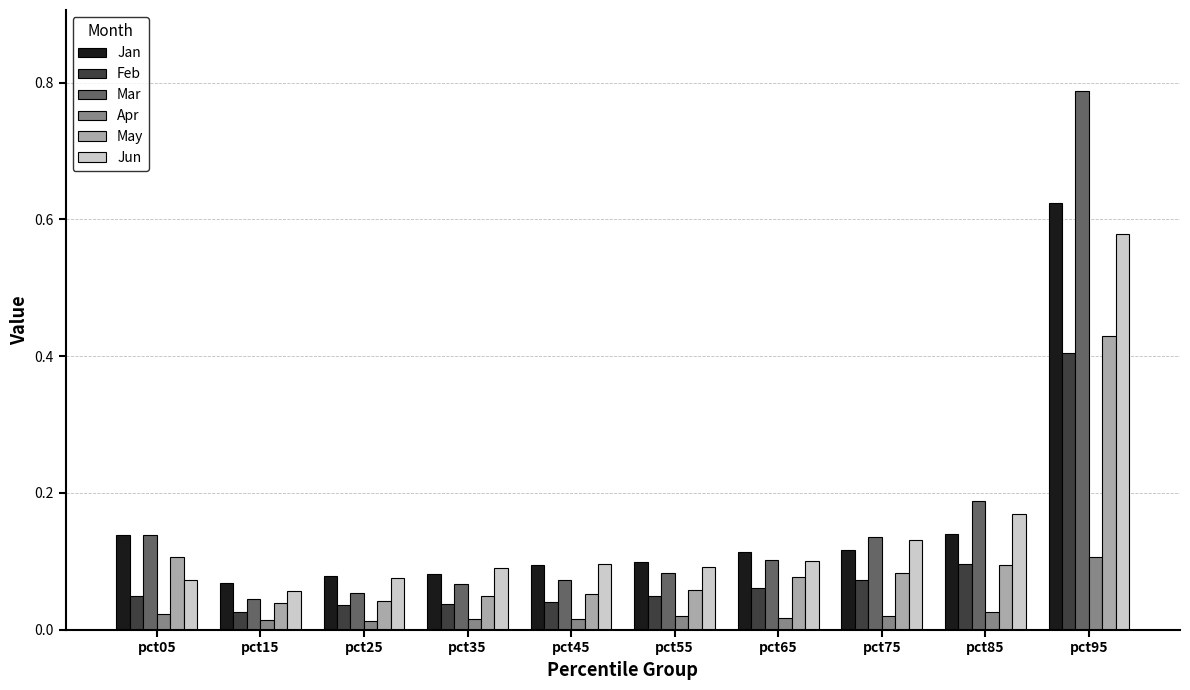

True or false: Jan has a value of 0.1 at pct15.

True